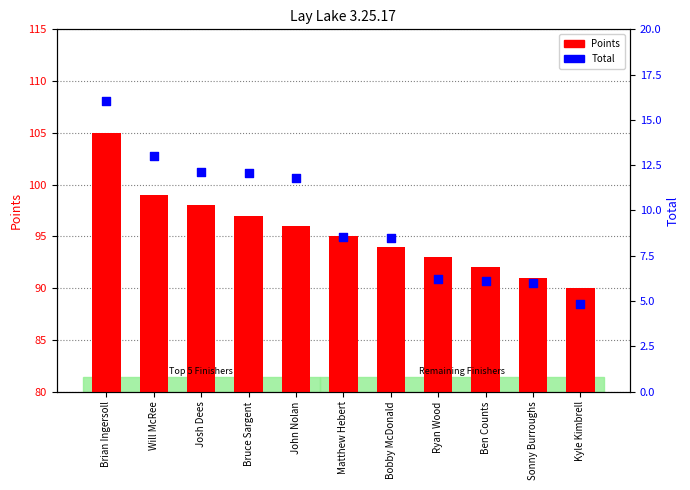

What are all the series names shown in the legend?

Points, Total